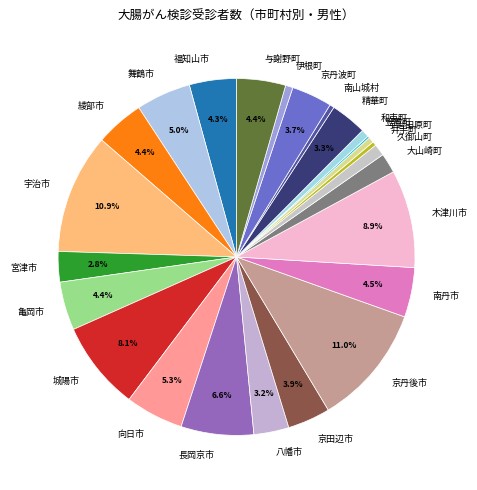

Is it true that 向日市 is 5% of the pie?

True